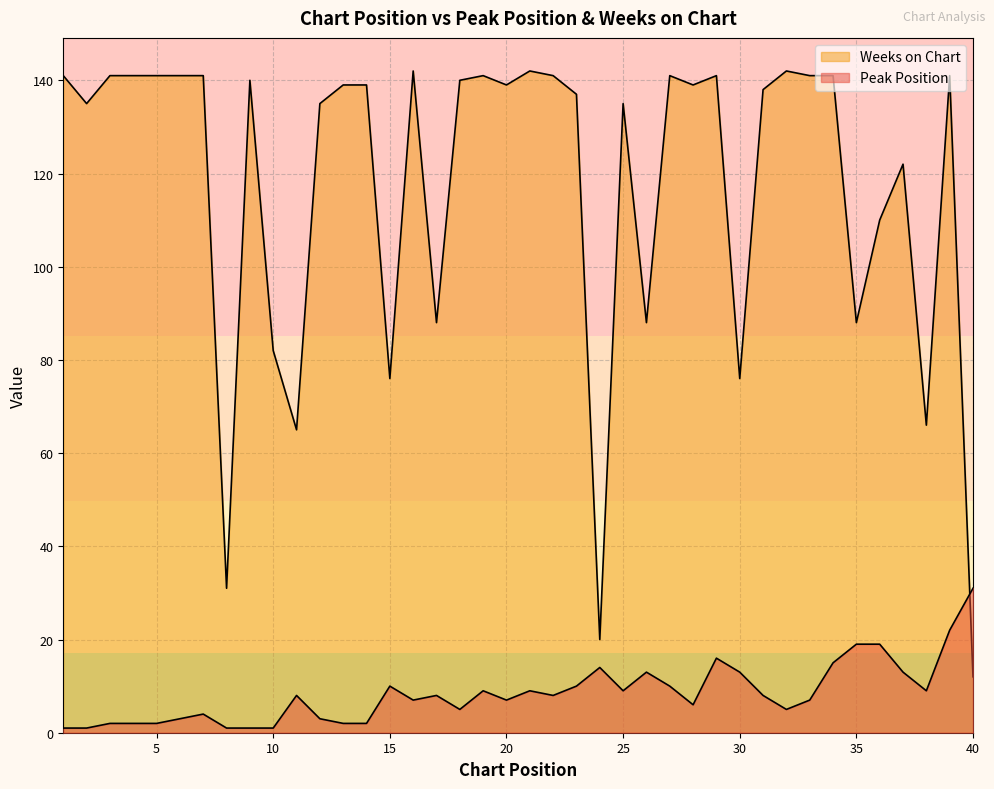

What is the value of the Peak Position point at the 19th from the left?

9